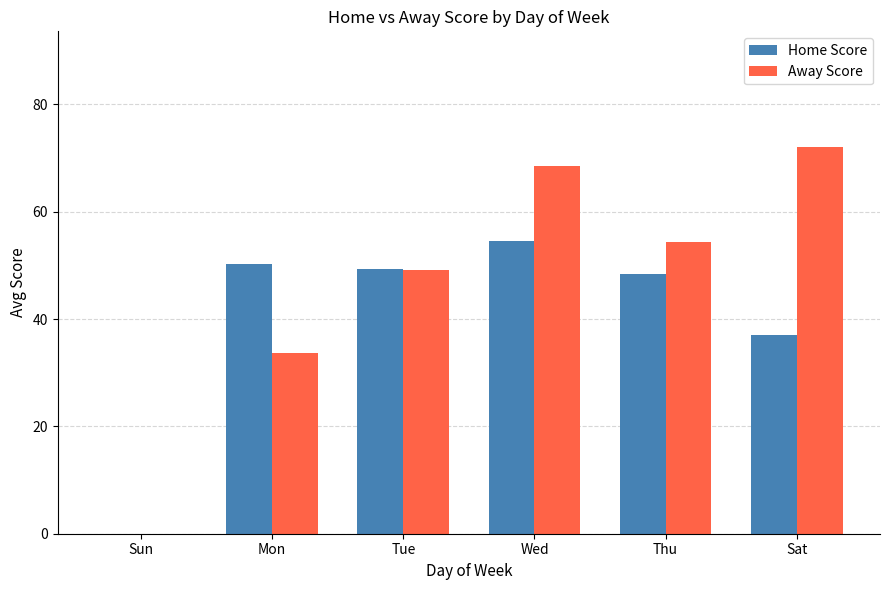

Reading left to right, what are all the values shown in this chart?

Home Score: Sun=0.0	Mon=50.3	Tue=49.4	Wed=54.6	Thu=48.4	Sat=37.0
Away Score: Sun=0.0	Mon=33.7	Tue=49.2	Wed=68.5	Thu=54.4	Sat=72.0